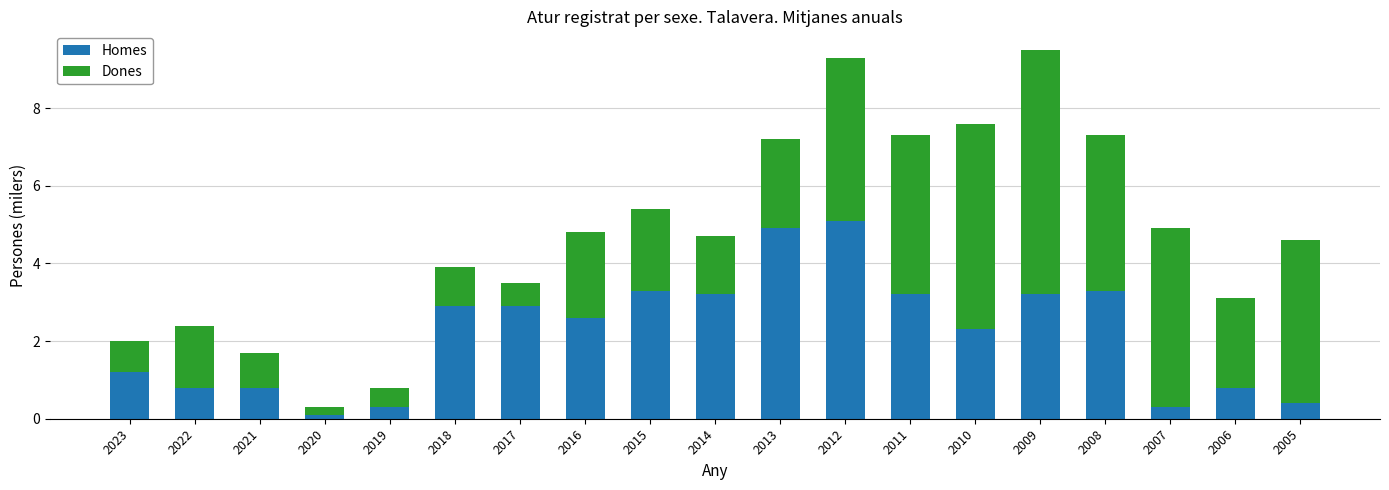

Is it true that Homes equals 0.8 at 2022?

True